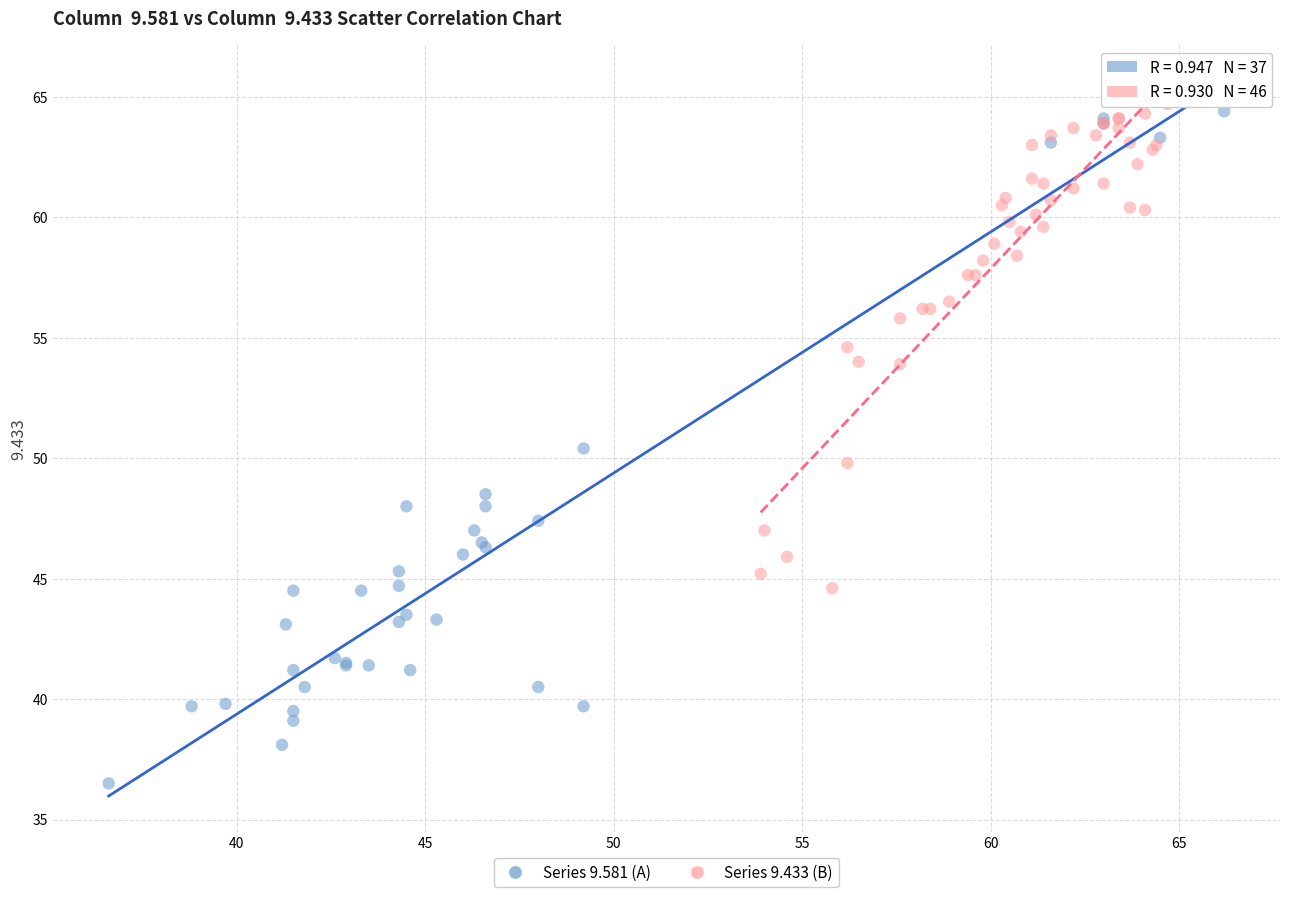

Which series reaches the minimum Y coordinate?

Series 9.581 (A)